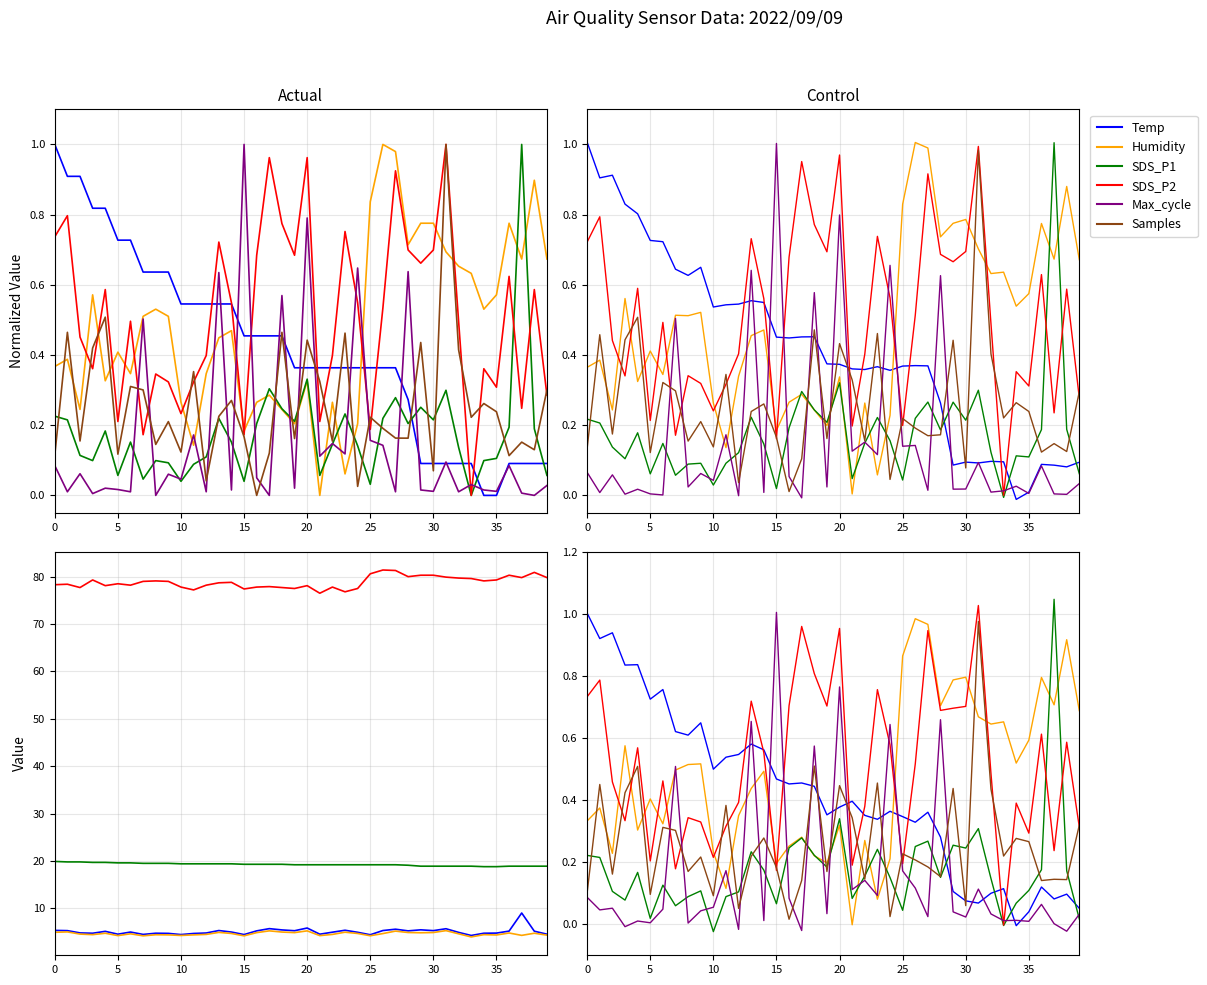

What is the sum of the Temp values at 37 and 19?

0.4